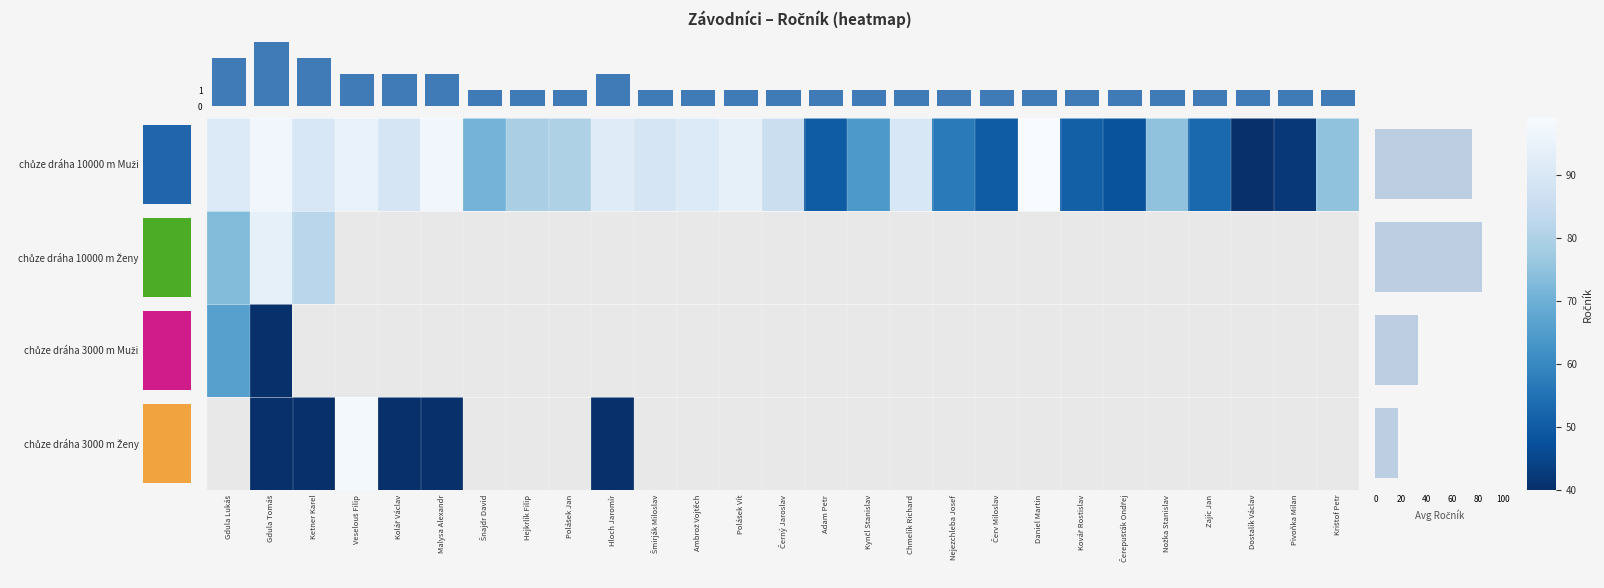

Between Polášek Vít and Polášek Jan, which is larger?

Polášek Vít